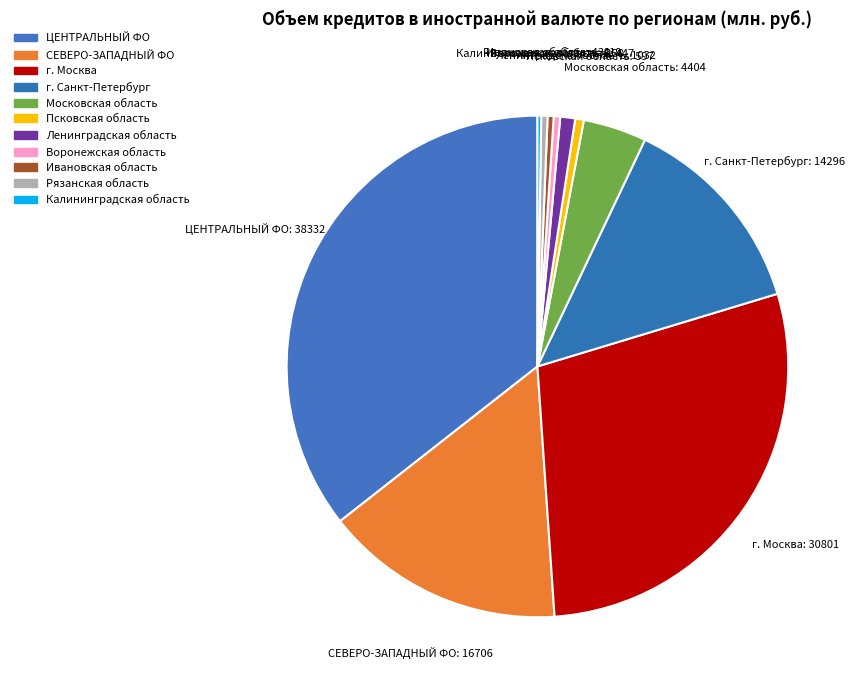

Do Московская область and Воронежская область together represent more than half of the pie?

No